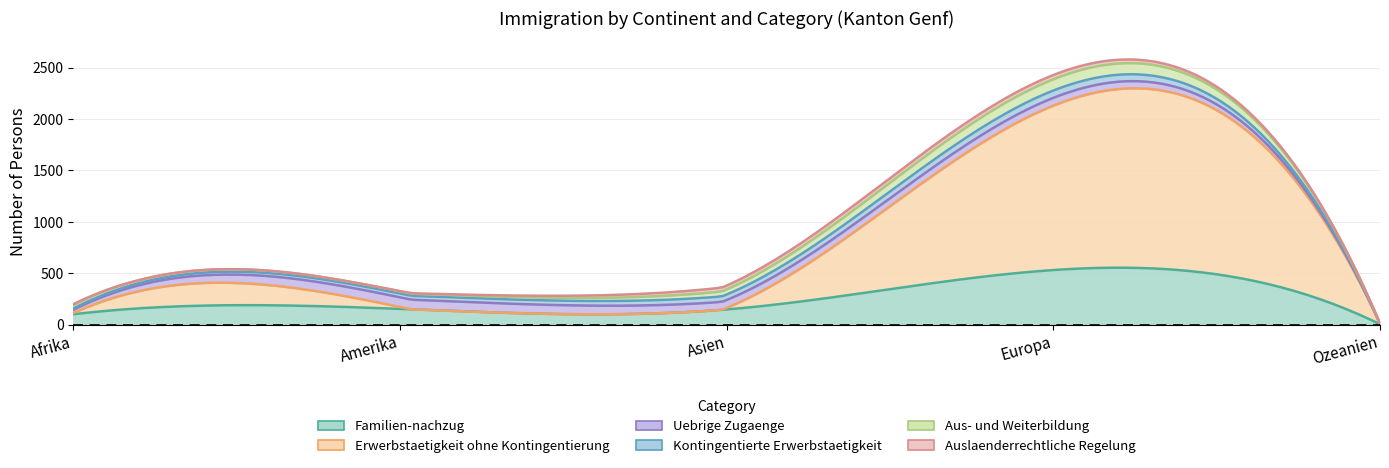

How many lines are shown in the chart?

6